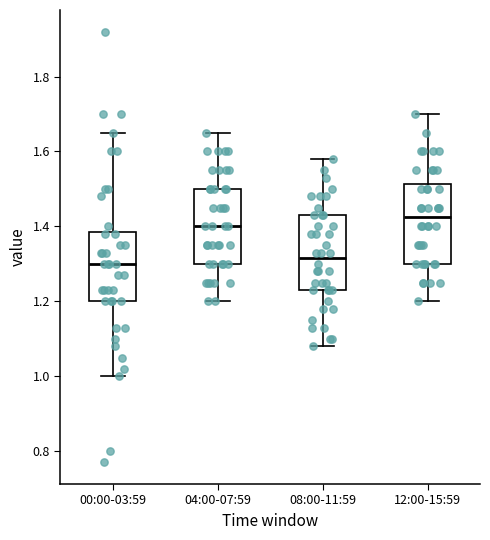

Where does the upper whisker of the box for 08:00-11:59 end on the y-axis? The values are not printed on the chart, so give them approximately, as read against the axis.

1.58